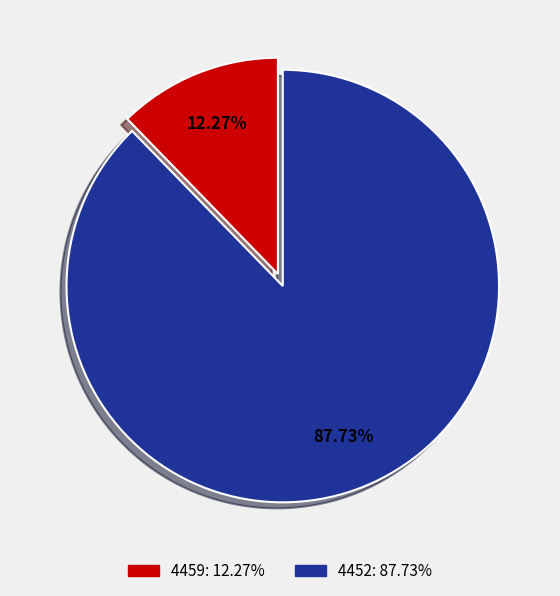

How much of the chart is everything except 4459?

87.7%